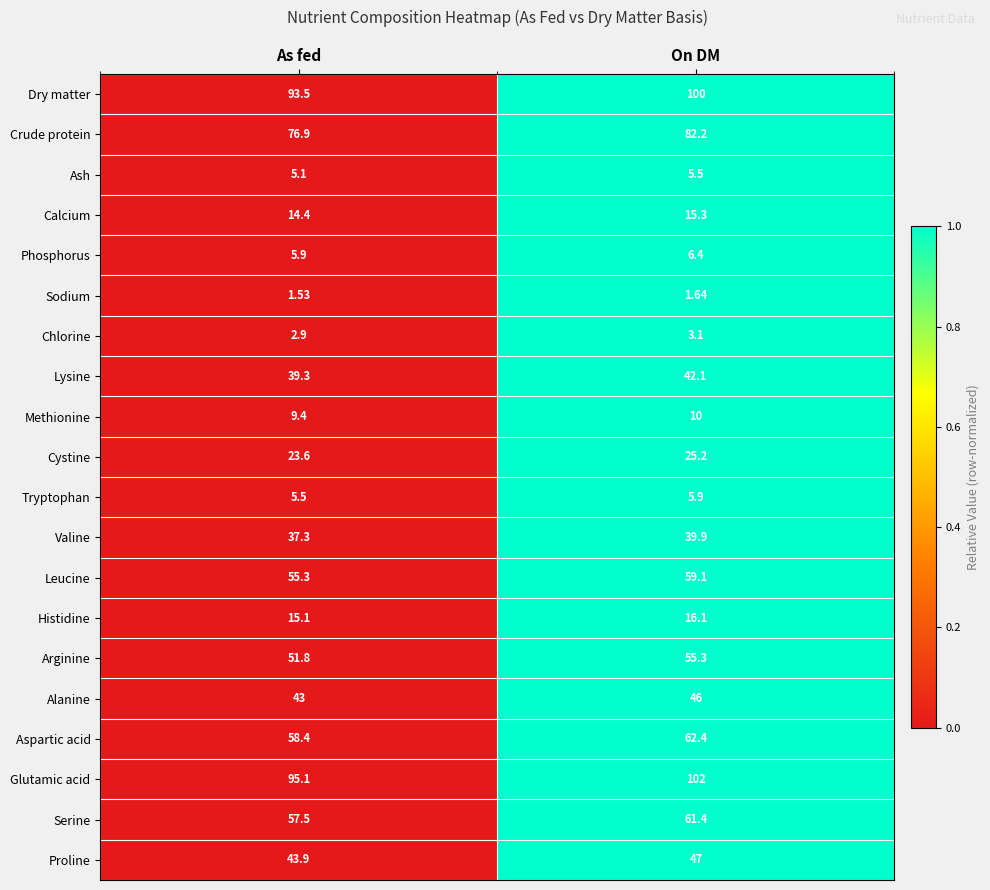

Which category has the lowest value across all series?

As fed